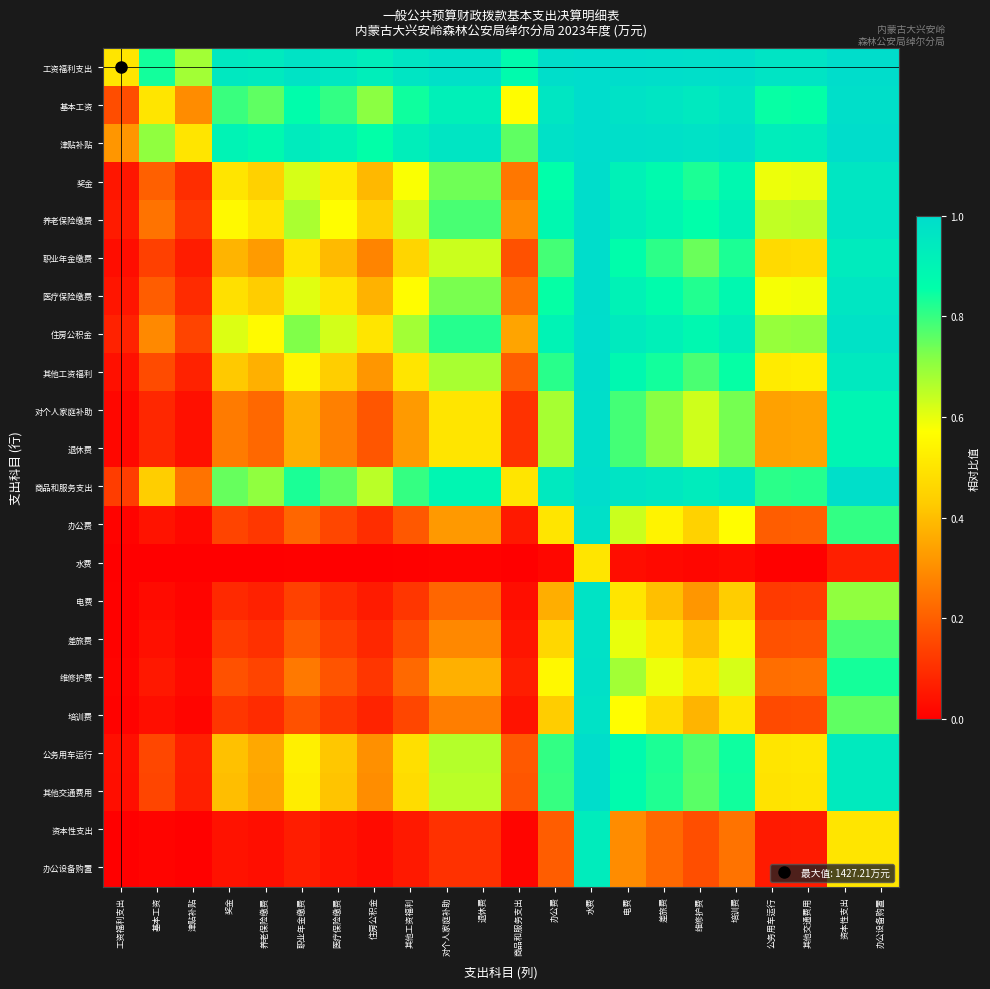

Reading left to right, what are all the values shown in this chart?

工资福利支出: 工资福利支出=0.5	基本工资=0.8	津贴补贴=0.7	奖金=1.0	养老保险缴费=0.9	职业年金缴费=1.0	医疗保险缴费=1.0	住房公积金=0.9	其他工资福利=1.0	对个人家庭补助=1.0	退休费=1.0	商品和服务支出=0.9	办公费=1.0	水费=1.0	电费=1.0	差旅费=1.0	维修护费=1.0	培训费=1.0	公务用车运行=1.0	其他交通费用=1.0	资本性支出=1.0	办公设备购置=1.0
基本工资: 工资福利支出=0.2	基本工资=0.5	津贴补贴=0.3	奖金=0.8	养老保险缴费=0.8	职业年金缴费=0.9	医疗保险缴费=0.8	住房公积金=0.7	其他工资福利=0.8	对个人家庭补助=0.9	退休费=0.9	商品和服务支出=0.6	办公费=1.0	水费=1.0	电费=1.0	差旅费=1.0	维修护费=0.9	培训费=1.0	公务用车运行=0.8	其他交通费用=0.9	资本性支出=1.0	办公设备购置=1.0
津贴补贴: 工资福利支出=0.3	基本工资=0.7	津贴补贴=0.5	奖金=0.9	养老保险缴费=0.9	职业年金缴费=0.9	医疗保险缴费=0.9	住房公积金=0.9	其他工资福利=0.9	对个人家庭补助=1.0	退休费=1.0	商品和服务支出=0.8	办公费=1.0	水费=1.0	电费=1.0	差旅费=1.0	维修护费=1.0	培训费=1.0	公务用车运行=0.9	其他交通费用=0.9	资本性支出=1.0	办公设备购置=1.0
奖金: 工资福利支出=0.0	基本工资=0.2	津贴补贴=0.1	奖金=0.5	养老保险缴费=0.4	职业年金缴费=0.6	医疗保险缴费=0.5	住房公积金=0.4	其他工资福利=0.6	对个人家庭补助=0.7	退休费=0.7	商品和服务支出=0.3	办公费=0.9	水费=1.0	电费=0.9	差旅费=0.9	维修护费=0.8	培训费=0.9	公务用车运行=0.6	其他交通费用=0.6	资本性支出=1.0	办公设备购置=1.0
养老保险缴费: 工资福利支出=0.1	基本工资=0.2	津贴补贴=0.1	奖金=0.6	养老保险缴费=0.5	职业年金缴费=0.7	医疗保险缴费=0.6	住房公积金=0.4	其他工资福利=0.6	对个人家庭补助=0.8	退休费=0.8	商品和服务支出=0.3	办公费=0.9	水费=1.0	电费=0.9	差旅费=0.9	维修护费=0.9	培训费=0.9	公务用车运行=0.6	其他交通费用=0.7	资本性支出=1.0	办公设备购置=1.0
职业年金缴费: 工资福利支出=0.0	基本工资=0.1	津贴补贴=0.1	奖金=0.4	养老保险缴费=0.3	职业年金缴费=0.5	医疗保险缴费=0.4	住房公积金=0.3	其他工资福利=0.5	对个人家庭补助=0.6	退休费=0.6	商品和服务支出=0.2	办公费=0.8	水费=1.0	电费=0.9	差旅费=0.8	维修护费=0.7	培训费=0.8	公务用车运行=0.5	其他交通费用=0.5	资本性支出=0.9	办公设备购置=0.9
医疗保险缴费: 工资福利支出=0.0	基本工资=0.2	津贴补贴=0.1	奖金=0.5	养老保险缴费=0.4	职业年金缴费=0.6	医疗保险缴费=0.5	住房公积金=0.4	其他工资福利=0.6	对个人家庭补助=0.7	退休费=0.7	商品和服务支出=0.2	办公费=0.8	水费=1.0	电费=0.9	差旅费=0.9	维修护费=0.8	培训费=0.9	公务用车运行=0.6	其他交通费用=0.6	资本性支出=1.0	办公设备购置=1.0
住房公积金: 工资福利支出=0.1	基本工资=0.3	津贴补贴=0.1	奖金=0.6	养老保险缴费=0.6	职业年金缴费=0.7	医疗保险缴费=0.6	住房公积金=0.5	其他工资福利=0.7	对个人家庭补助=0.8	退休费=0.8	商品和服务支出=0.3	办公费=0.9	水费=1.0	电费=0.9	差旅费=0.9	维修护费=0.9	培训费=0.9	公务用车运行=0.7	其他交通费用=0.7	资本性支出=1.0	办公设备购置=1.0
其他工资福利: 工资福利支出=0.0	基本工资=0.2	津贴补贴=0.1	奖金=0.4	养老保险缴费=0.4	职业年金缴费=0.5	医疗保险缴费=0.4	住房公积金=0.3	其他工资福利=0.5	对个人家庭补助=0.7	退休费=0.7	商品和服务支出=0.2	办公费=0.8	水费=1.0	电费=0.9	差旅费=0.8	维修护费=0.8	培训费=0.9	公务用车运行=0.5	其他交通费用=0.5	资本性支出=0.9	办公设备购置=0.9
对个人家庭补助: 工资福利支出=0.0	基本工资=0.1	津贴补贴=0.0	奖金=0.3	养老保险缴费=0.2	职业年金缴费=0.4	医疗保险缴费=0.3	住房公积金=0.2	其他工资福利=0.3	对个人家庭补助=0.5	退休费=0.5	商品和服务支出=0.1	办公费=0.7	水费=1.0	电费=0.8	差旅费=0.7	维修护费=0.6	培训费=0.7	公务用车运行=0.3	其他交通费用=0.3	资本性支出=0.9	办公设备购置=0.9
退休费: 工资福利支出=0.0	基本工资=0.1	津贴补贴=0.0	奖金=0.3	养老保险缴费=0.2	职业年金缴费=0.4	医疗保险缴费=0.3	住房公积金=0.2	其他工资福利=0.3	对个人家庭补助=0.5	退休费=0.5	商品和服务支出=0.1	办公费=0.7	水费=1.0	电费=0.8	差旅费=0.7	维修护费=0.6	培训费=0.7	公务用车运行=0.3	其他交通费用=0.3	资本性支出=0.9	办公设备购置=0.9
商品和服务支出: 工资福利支出=0.1	基本工资=0.4	津贴补贴=0.2	奖金=0.7	养老保险缴费=0.7	职业年金缴费=0.8	医疗保险缴费=0.8	住房公积金=0.7	其他工资福利=0.8	对个人家庭补助=0.9	退休费=0.9	商品和服务支出=0.5	办公费=0.9	水费=1.0	电费=1.0	差旅费=1.0	维修护费=0.9	培训费=1.0	公务用车运行=0.8	其他交通费用=0.8	资本性支出=1.0	办公设备购置=1.0
办公费: 工资福利支出=0.0	基本工资=0.0	津贴补贴=0.0	奖金=0.1	养老保险缴费=0.1	职业年金缴费=0.2	医疗保险缴费=0.2	住房公积金=0.1	其他工资福利=0.2	对个人家庭补助=0.3	退休费=0.3	商品和服务支出=0.1	办公费=0.5	水费=1.0	电费=0.6	差旅费=0.5	维修护费=0.4	培训费=0.6	公务用车运行=0.2	其他交通费用=0.2	资本性支出=0.8	办公设备购置=0.8
水费: 工资福利支出=0.0	基本工资=0.0	津贴补贴=0.0	奖金=0.0	养老保险缴费=0.0	职业年金缴费=0.0	医疗保险缴费=0.0	住房公积金=0.0	其他工资福利=0.0	对个人家庭补助=0.0	退休费=0.0	商品和服务支出=0.0	办公费=0.0	水费=0.5	电费=0.0	差旅费=0.0	维修护费=0.0	培训费=0.0	公务用车运行=0.0	其他交通费用=0.0	资本性支出=0.1	办公设备购置=0.1
电费: 工资福利支出=0.0	基本工资=0.0	津贴补贴=0.0	奖金=0.1	养老保险缴费=0.1	职业年金缴费=0.1	医疗保险缴费=0.1	住房公积金=0.1	其他工资福利=0.1	对个人家庭补助=0.2	退休费=0.2	商品和服务支出=0.0	办公费=0.4	水费=1.0	电费=0.5	差旅费=0.4	维修护费=0.3	培训费=0.4	公务用车运行=0.1	其他交通费用=0.1	资本性支出=0.7	办公设备购置=0.7
差旅费: 工资福利支出=0.0	基本工资=0.0	津贴补贴=0.0	奖金=0.1	养老保险缴费=0.1	职业年金缴费=0.2	医疗保险缴费=0.1	住房公积金=0.1	其他工资福利=0.2	对个人家庭补助=0.3	退休费=0.3	商品和服务支出=0.0	办公费=0.5	水费=1.0	电费=0.6	差旅费=0.5	维修护费=0.4	培训费=0.5	公务用车运行=0.2	其他交通费用=0.2	资本性支出=0.8	办公设备购置=0.8
维修护费: 工资福利支出=0.0	基本工资=0.1	津贴补贴=0.0	奖金=0.2	养老保险缴费=0.1	职业年金缴费=0.3	医疗保险缴费=0.2	住房公积金=0.1	其他工资福利=0.2	对个人家庭补助=0.4	退休费=0.4	商品和服务支出=0.1	办公费=0.6	水费=1.0	电费=0.7	差旅费=0.6	维修护费=0.5	培训费=0.6	公务用车运行=0.2	其他交通费用=0.2	资本性支出=0.8	办公设备购置=0.8
培训费: 工资福利支出=0.0	基本工资=0.0	津贴补贴=0.0	奖金=0.1	养老保险缴费=0.1	职业年金缴费=0.2	医疗保险缴费=0.1	住房公积金=0.1	其他工资福利=0.1	对个人家庭补助=0.3	退休费=0.3	商品和服务支出=0.0	办公费=0.4	水费=1.0	电费=0.6	差旅费=0.5	维修护费=0.4	培训费=0.5	公务用车运行=0.2	其他交通费用=0.2	资本性支出=0.8	办公设备购置=0.8
公务用车运行: 工资福利支出=0.0	基本工资=0.2	津贴补贴=0.1	奖金=0.4	养老保险缴费=0.4	职业年金缴费=0.5	医疗保险缴费=0.4	住房公积金=0.3	其他工资福利=0.5	对个人家庭补助=0.7	退休费=0.7	商品和服务支出=0.2	办公费=0.8	水费=1.0	电费=0.9	差旅费=0.8	维修护费=0.8	培训费=0.8	公务用车运行=0.5	其他交通费用=0.5	资本性支出=0.9	办公设备购置=0.9
其他交通费用: 工资福利支出=0.0	基本工资=0.1	津贴补贴=0.1	奖金=0.4	养老保险缴费=0.3	职业年金缴费=0.5	医疗保险缴费=0.4	住房公积金=0.3	其他工资福利=0.5	对个人家庭补助=0.7	退休费=0.7	商品和服务支出=0.2	办公费=0.8	水费=1.0	电费=0.9	差旅费=0.8	维修护费=0.8	培训费=0.8	公务用车运行=0.5	其他交通费用=0.5	资本性支出=0.9	办公设备购置=0.9
资本性支出: 工资福利支出=0.0	基本工资=0.0	津贴补贴=0.0	奖金=0.0	养老保险缴费=0.0	职业年金缴费=0.1	医疗保险缴费=0.0	住房公积金=0.0	其他工资福利=0.1	对个人家庭补助=0.1	退休费=0.1	商品和服务支出=0.0	办公费=0.2	水费=0.9	电费=0.3	差旅费=0.2	维修护费=0.2	培训费=0.2	公务用车运行=0.1	其他交通费用=0.1	资本性支出=0.5	办公设备购置=0.5
办公设备购置: 工资福利支出=0.0	基本工资=0.0	津贴补贴=0.0	奖金=0.0	养老保险缴费=0.0	职业年金缴费=0.1	医疗保险缴费=0.0	住房公积金=0.0	其他工资福利=0.1	对个人家庭补助=0.1	退休费=0.1	商品和服务支出=0.0	办公费=0.2	水费=0.9	电费=0.3	差旅费=0.2	维修护费=0.2	培训费=0.2	公务用车运行=0.1	其他交通费用=0.1	资本性支出=0.5	办公设备购置=0.5